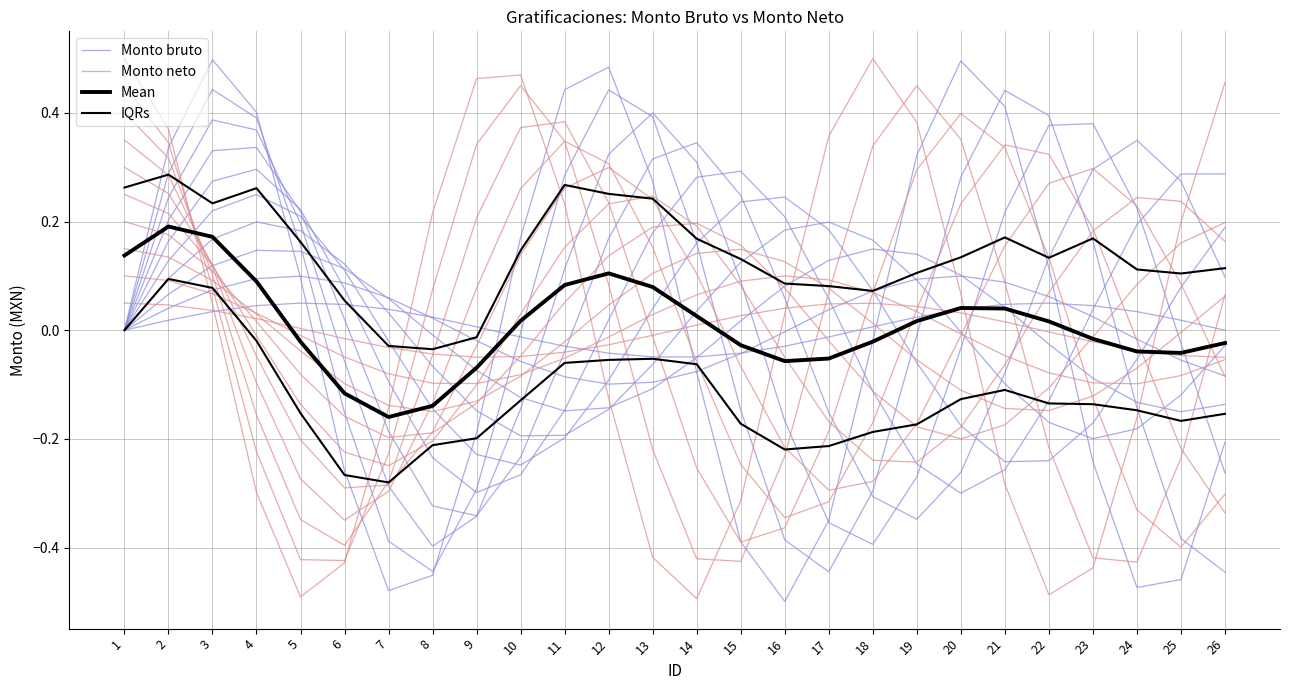

True or false: IQRs has a value of -0.1 at 21.

False